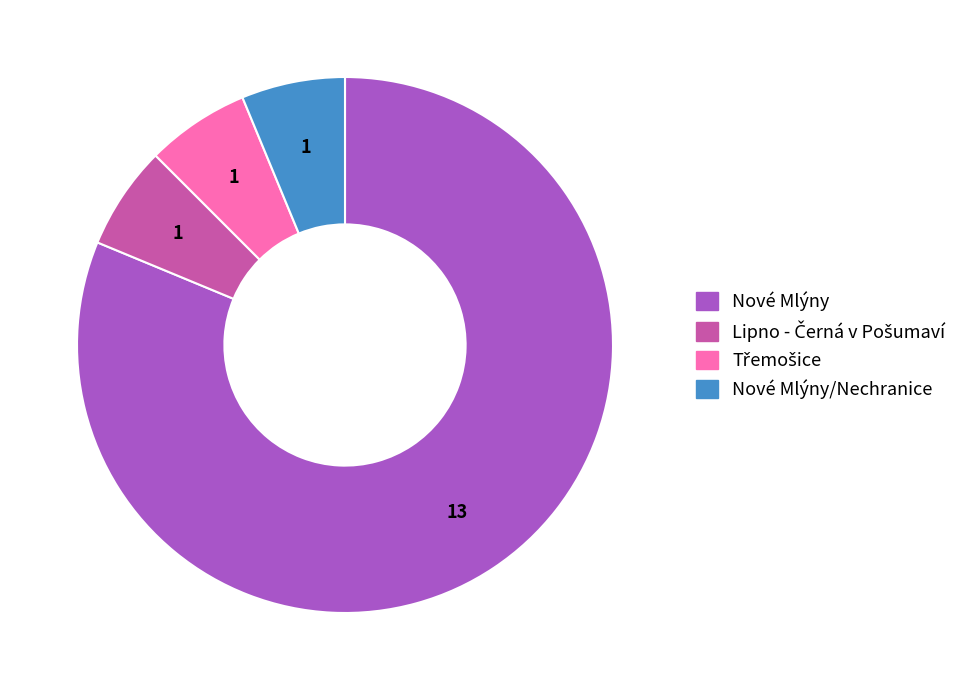

Is there a majority slice in this chart?

Yes